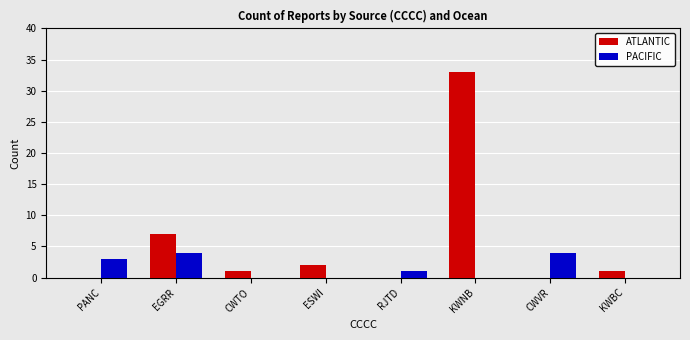

What are all the series names shown in the legend?

ATLANTIC, PACIFIC